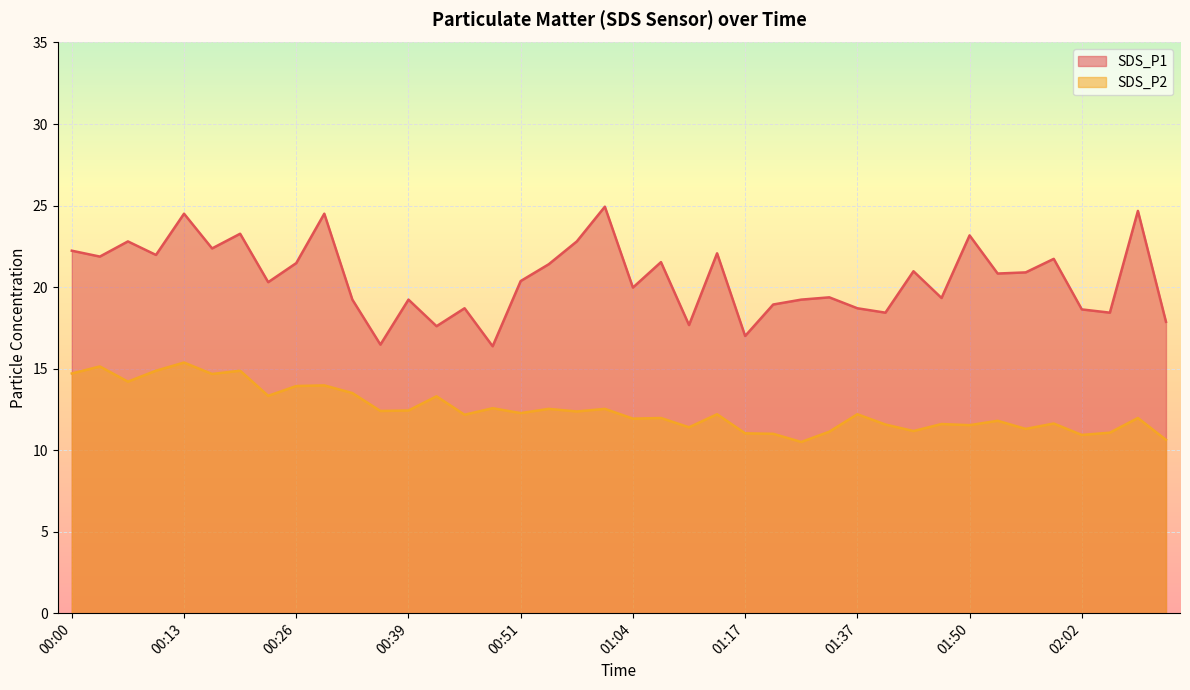

List the labels in order of SDS_P1 value, smallest first.

00:48, 00:35, 01:17, 00:42, 01:11, 02:12, 01:40, 02:06, 02:02, 00:45, 01:37, 01:20, 00:32, 00:39, 01:24, 01:46, 01:27, 01:04, 00:22, 00:51, 01:53, 01:56, 01:43, 00:55, 00:26, 01:07, 01:59, 00:03, 00:10, 01:14, 00:00, 00:16, 00:06, 00:58, 01:50, 00:19, 00:13, 00:29, 02:09, 01:01